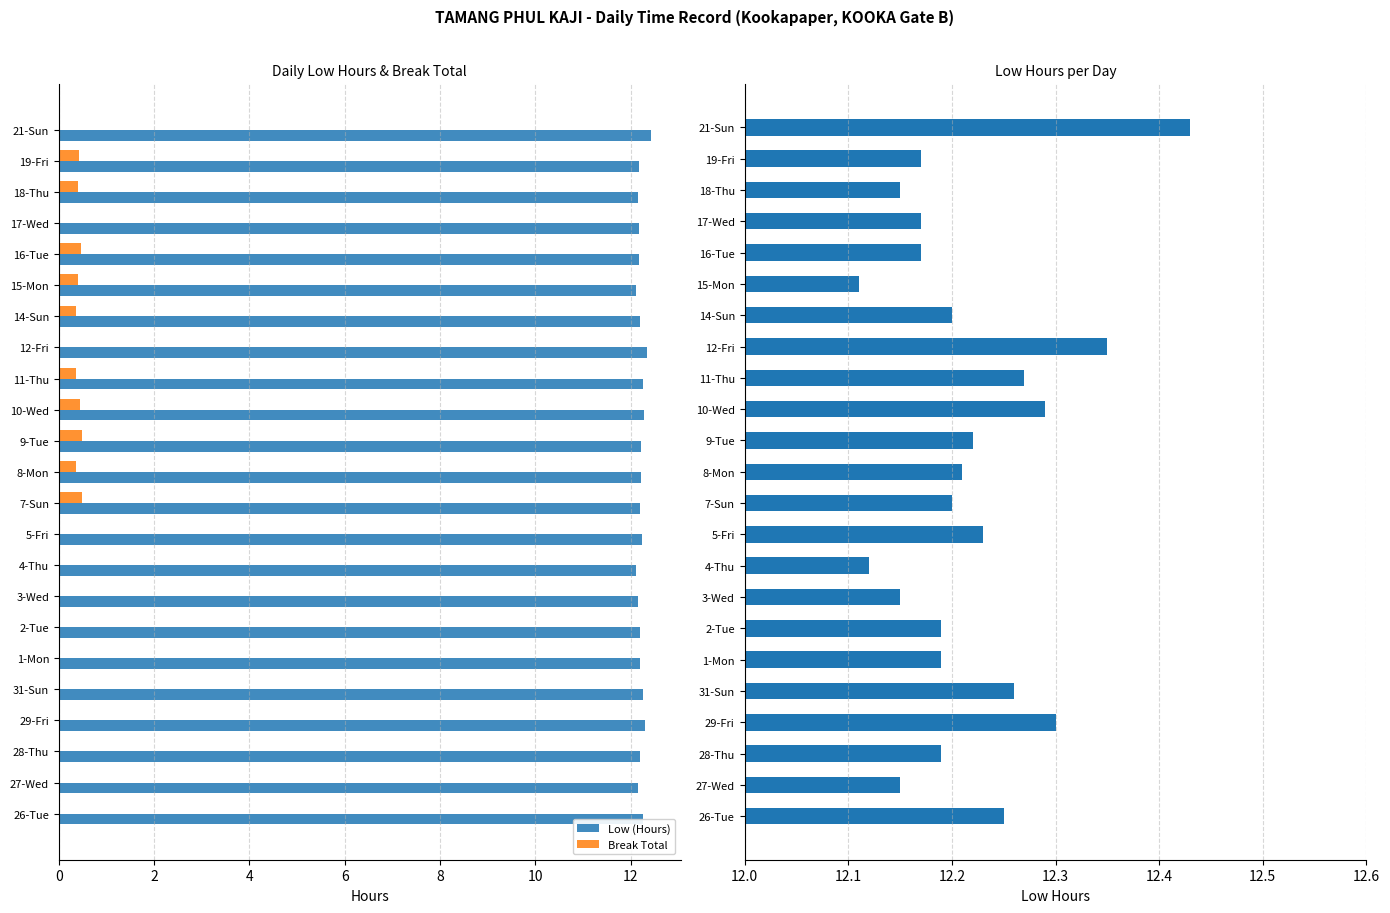

True or false: Break Total has a value of 0.0 at 4-Thu.

True